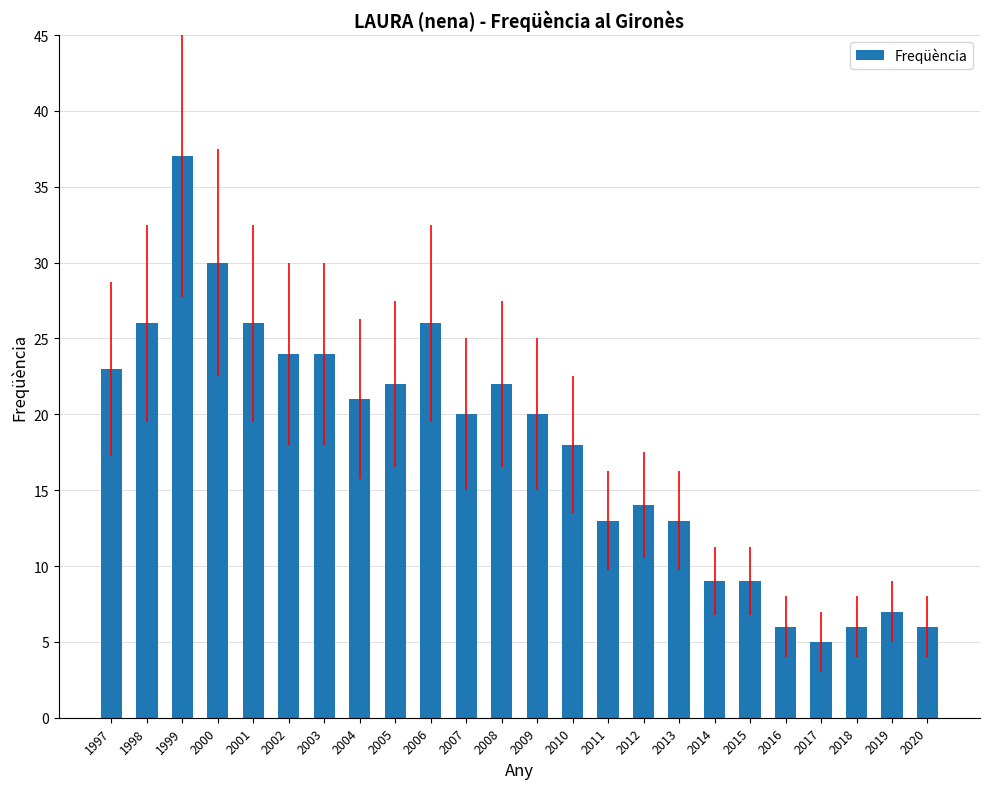

What is the value of the 9th bar from the left?

22